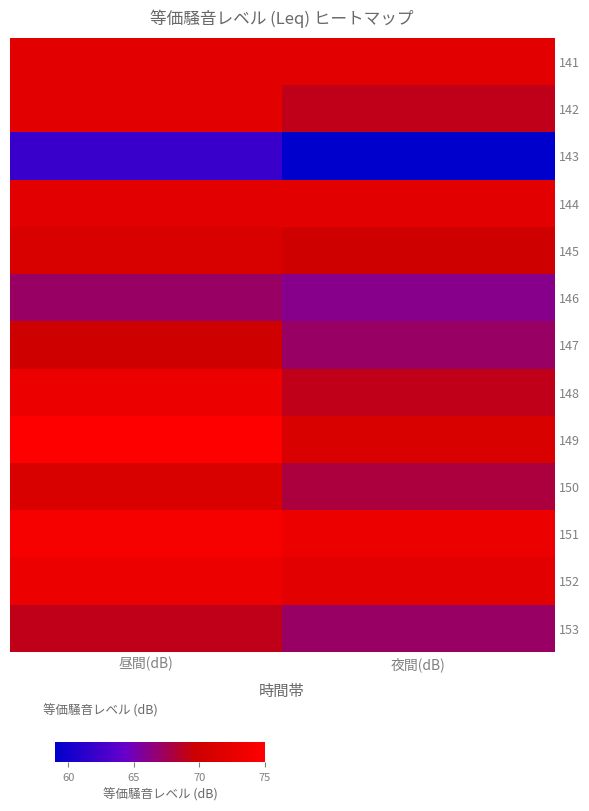

At which category is the sum across all series the highest?

昼間(dB)